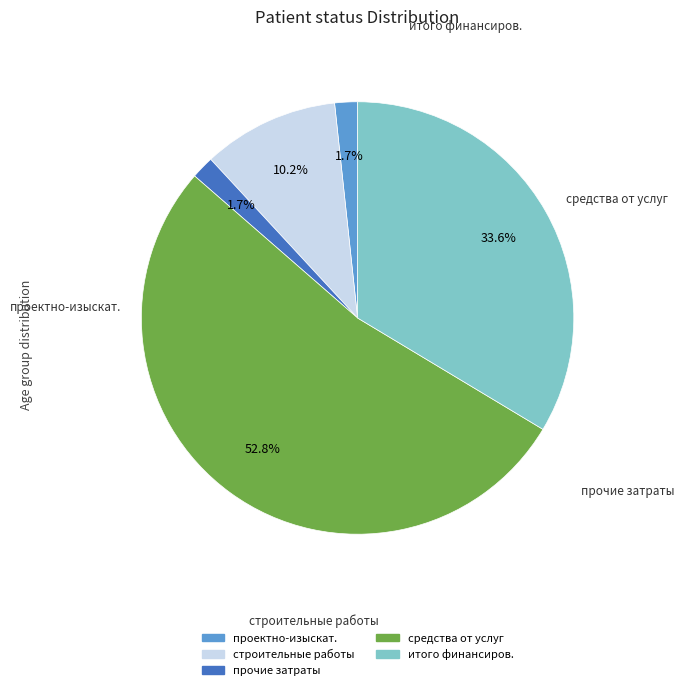

How many segments does this pie chart have?

5